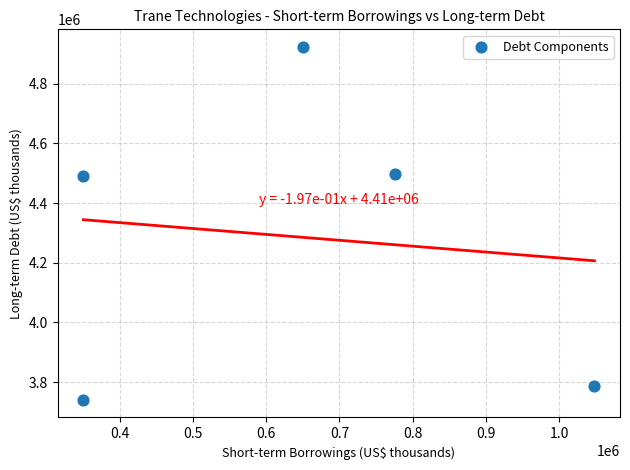

What is the range of X values (max minus min)?

697600